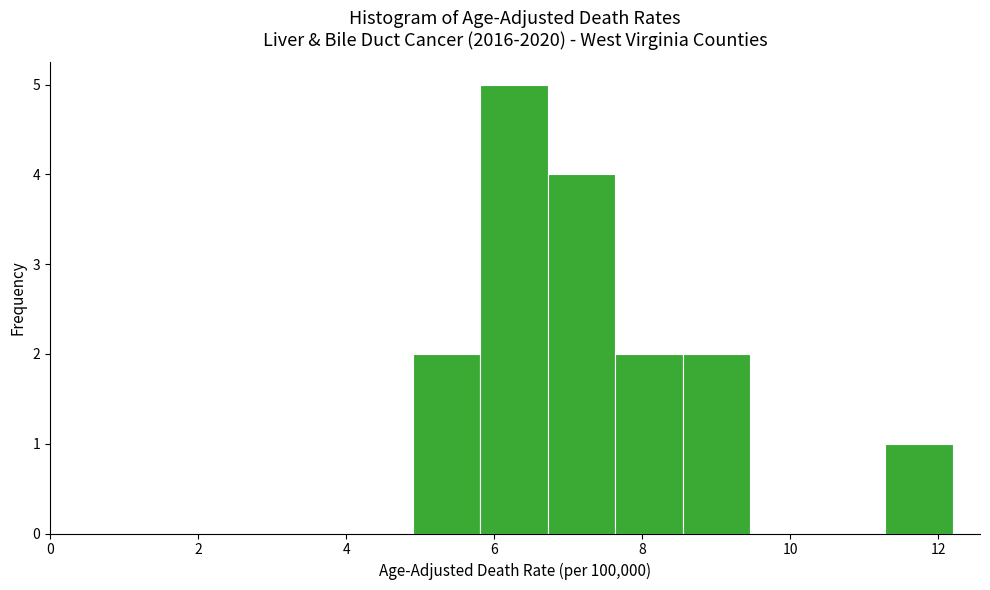

How tall is the bar that spans 6.8 to 7.6 on the x-axis? Neither the bar edges nor the heights are printed on the chart, so give them approximately, as read against the axes.

4